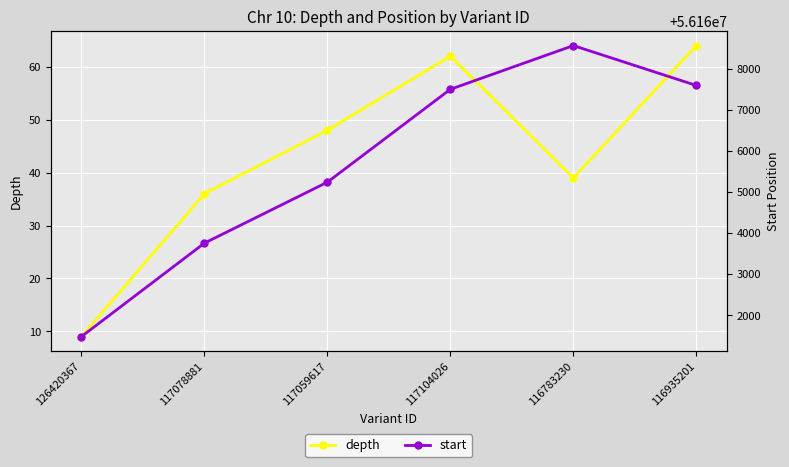

True or false: depth and start cross at least once.

False